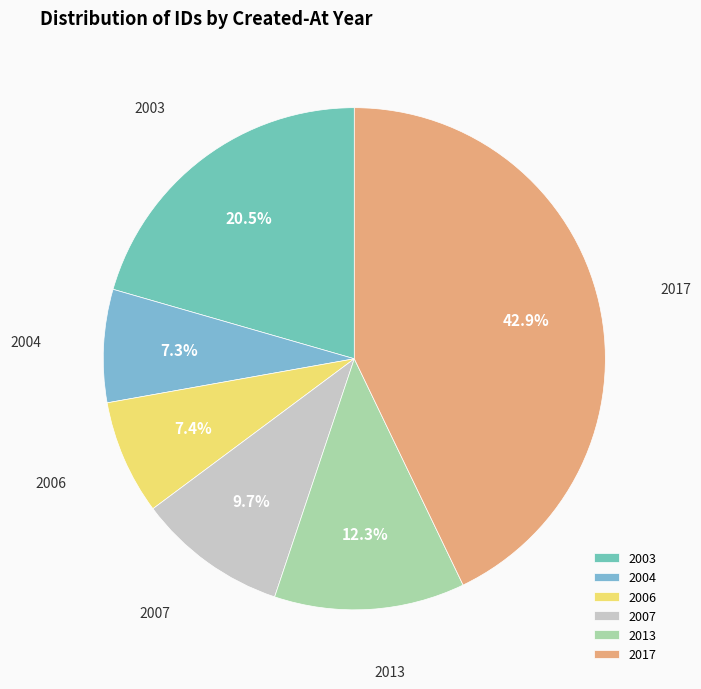

What is the ratio of the value at 2006 to the value at 2004?

1.0